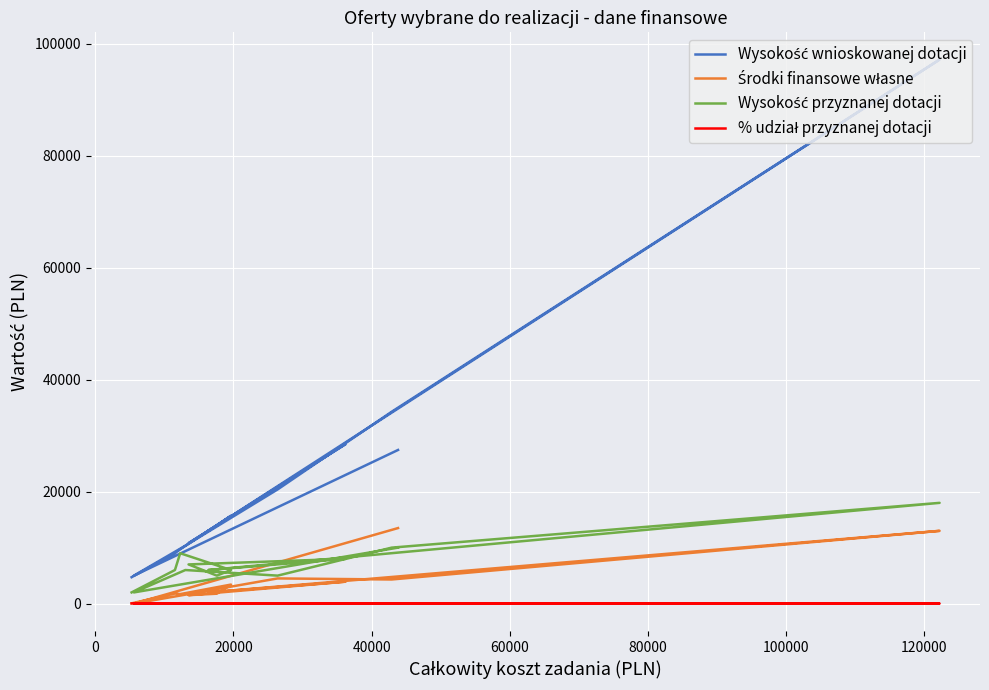

What is the value of the Wysokość przyznanej dotacji point at the 5th from the left?

5000.0